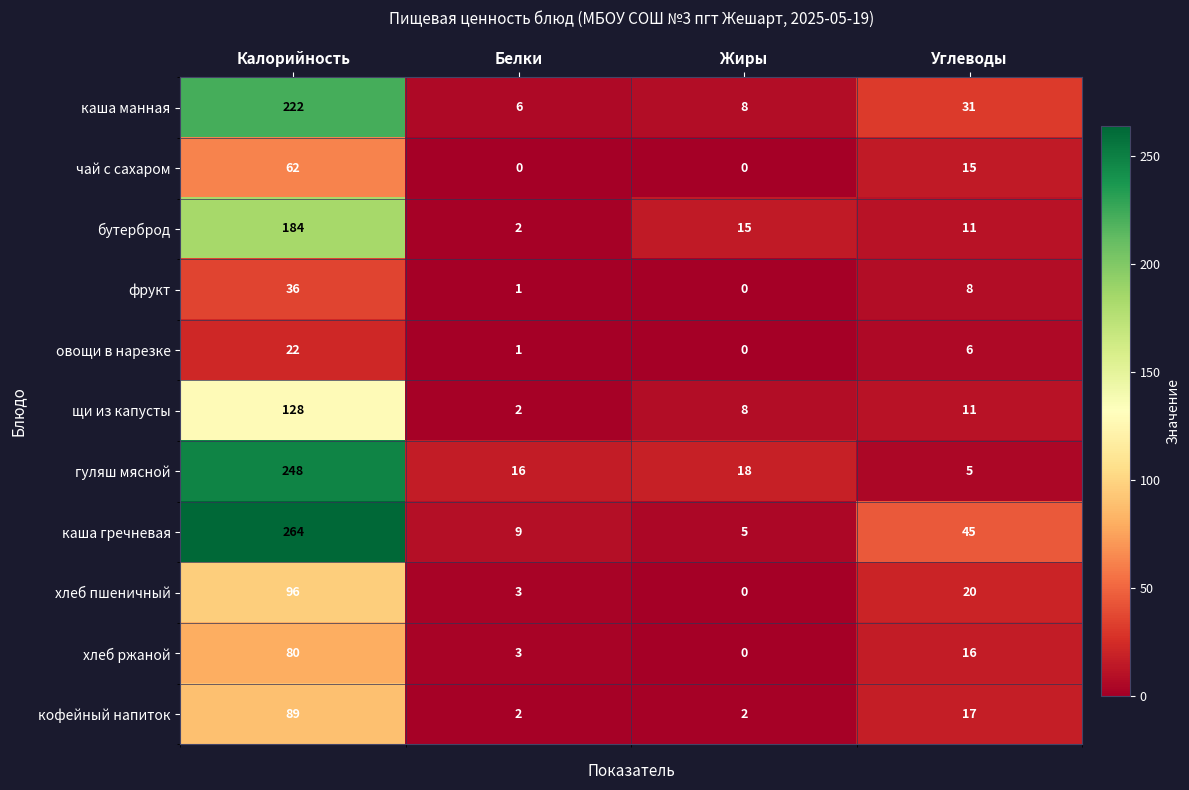

What is the total value across all series at Калорийность?

1431